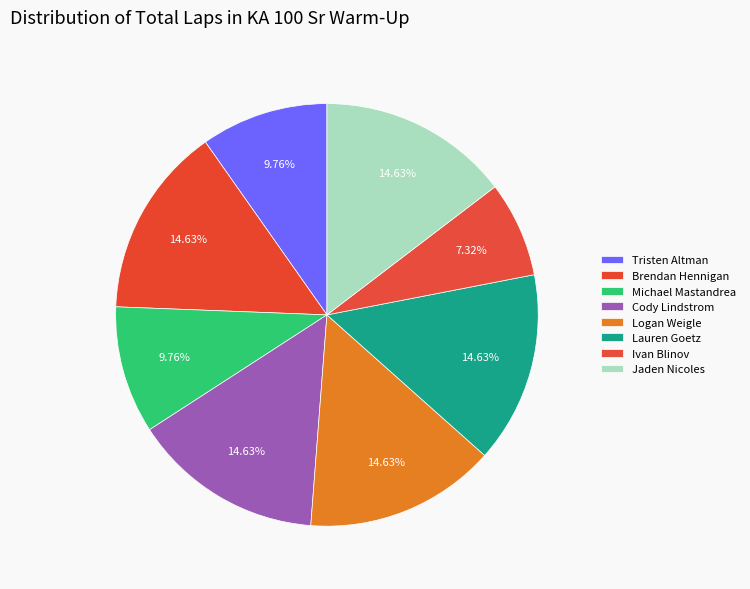

What is the change in value from Brendan Hennigan to Ivan Blinov?

-3